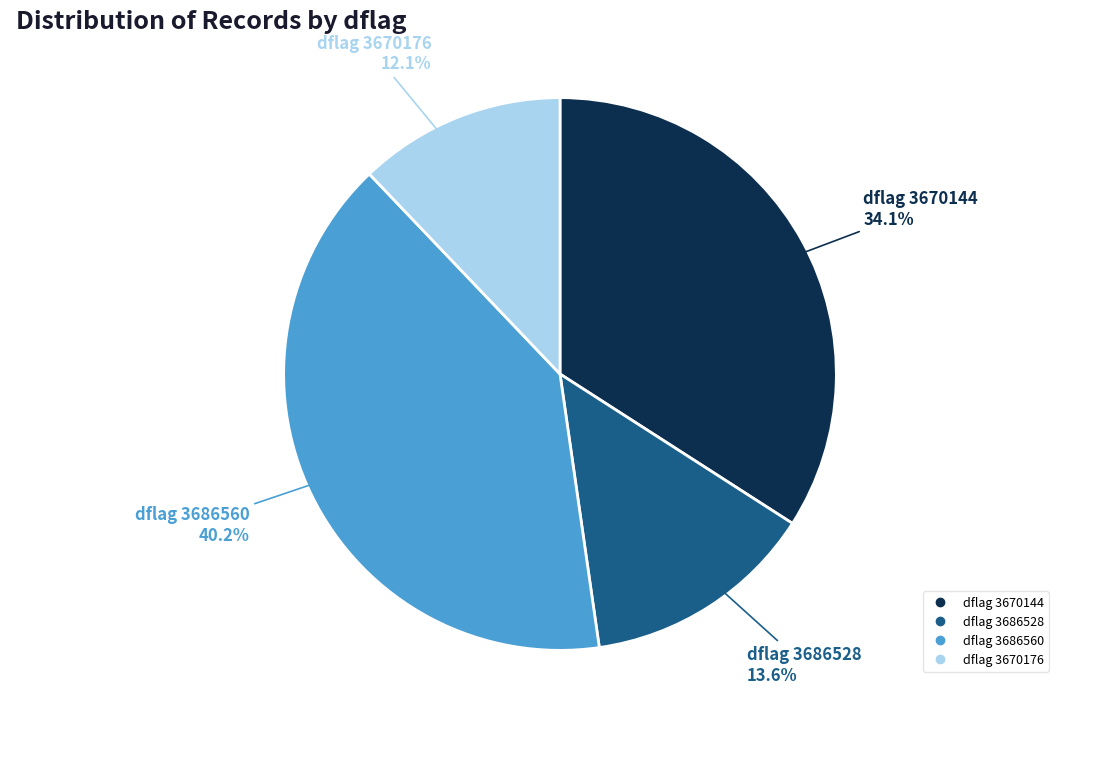

How many segments does this pie chart have?

4